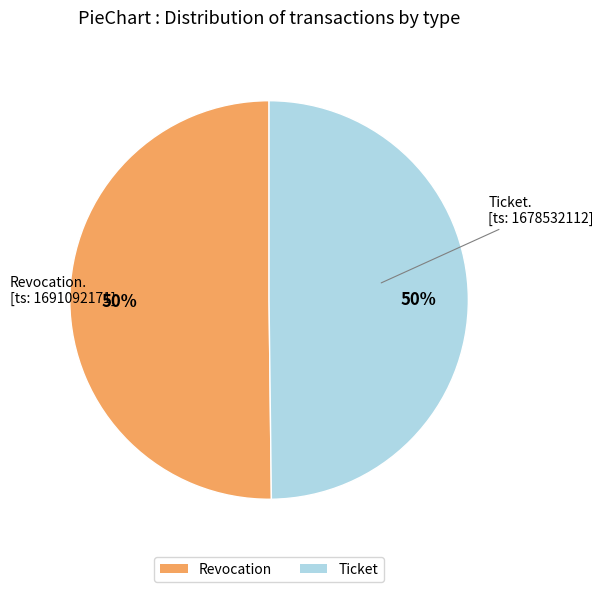

To the nearest percent, what portion does Ticket represent?

50%